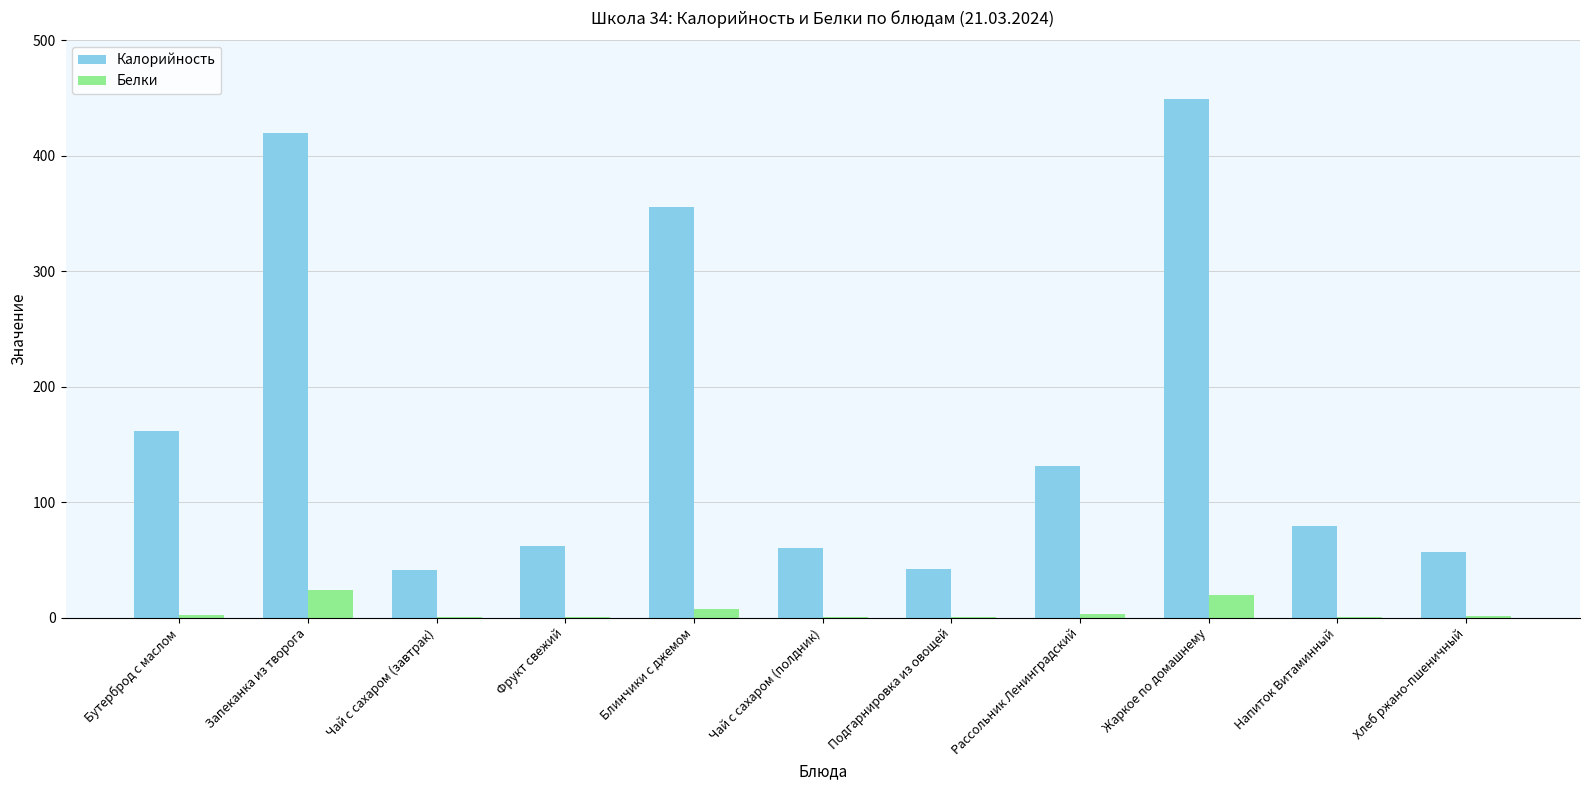

Is the value of Белки at Напиток Витаминный greater than the value of Калорийность at Чай с сахаром (завтрак)?

No